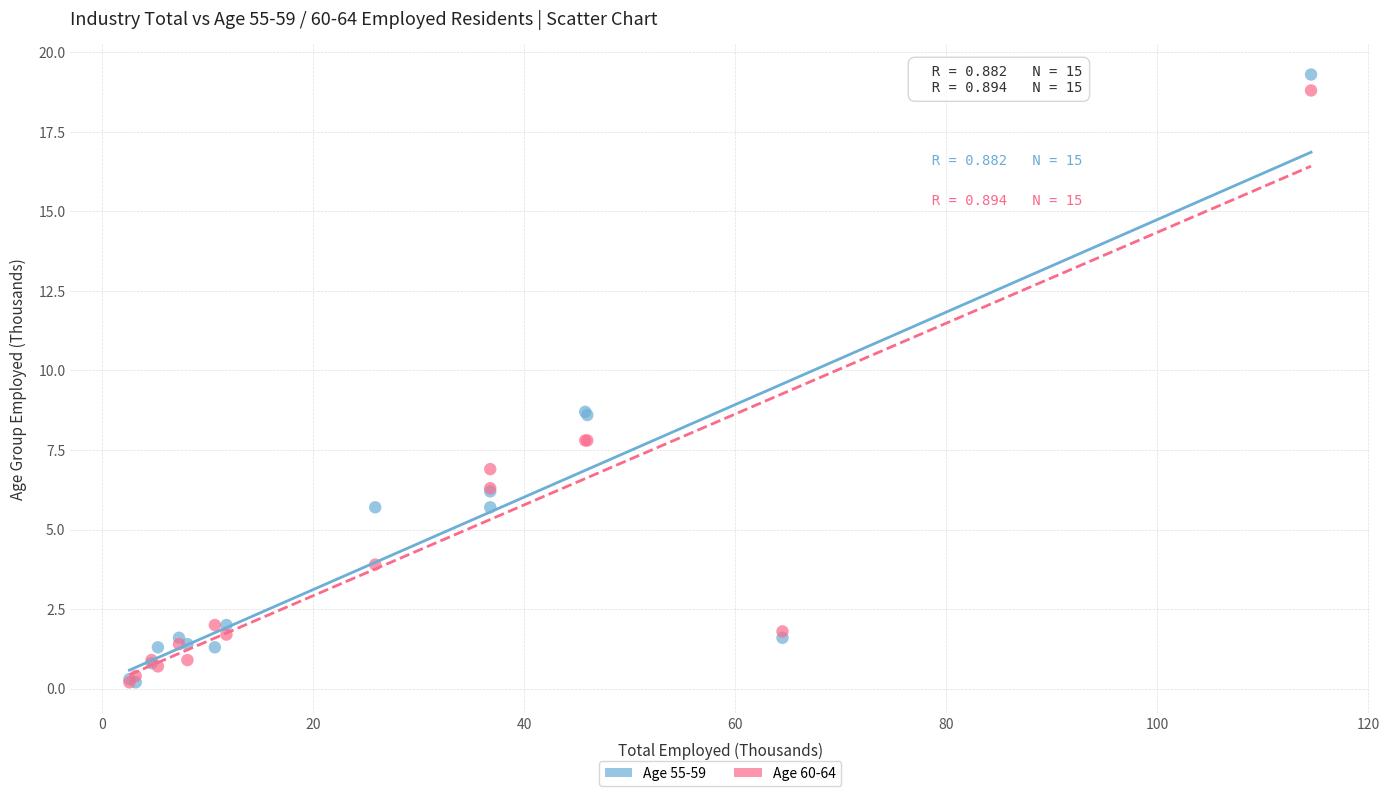

Which series reaches the maximum Y coordinate?

Age 55-59